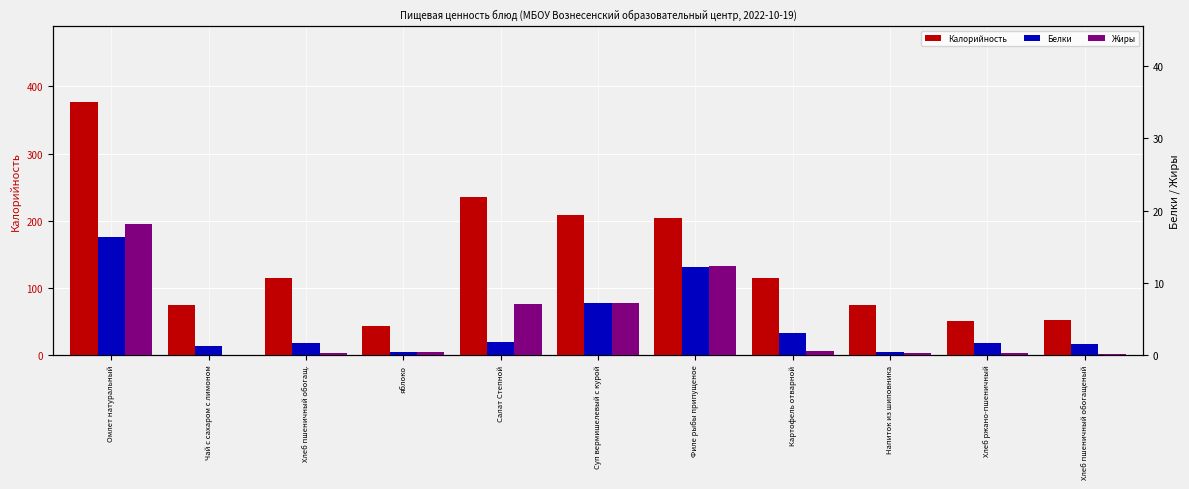

Reading left to right, transcribe all the data shown in this chart.

Калорийность: Омлет натуральный=376.3	Чай с сахаром с лимоном=74.3	Хлеб пшеничный обогащ.=115.3	яблоко=43.5	Салат Степной=234.7	Суп вермишелевый с курой=208.6	Филе рыбы припущеное=204.0	Картофель отварной=115.0	Напиток из шиповника=74.7	Хлеб ржано-пшеничный=49.8	Хлеб пшеничный обогащеный=52.2
Белки: Омлет натуральный=16.3	Чай с сахаром с лимоном=1.3	Хлеб пшеничный обогащ.=1.6	яблоко=0.4	Салат Степной=1.7	Суп вермишелевый с курой=7.1	Филе рыбы припущеное=12.2	Картофель отварной=3.0	Напиток из шиповника=0.4	Хлеб ржано-пшеничный=1.6	Хлеб пшеничный обогащеный=1.5
Жиры: Омлет натуральный=18.2	Чай с сахаром с лимоном=0.0	Хлеб пшеничный обогащ.=0.3	яблоко=0.4	Салат Степной=7.1	Суп вермишелевый с курой=7.2	Филе рыбы припущеное=12.3	Картофель отварной=0.6	Напиток из шиповника=0.3	Хлеб ржано-пшеничный=0.3	Хлеб пшеничный обогащеный=0.2